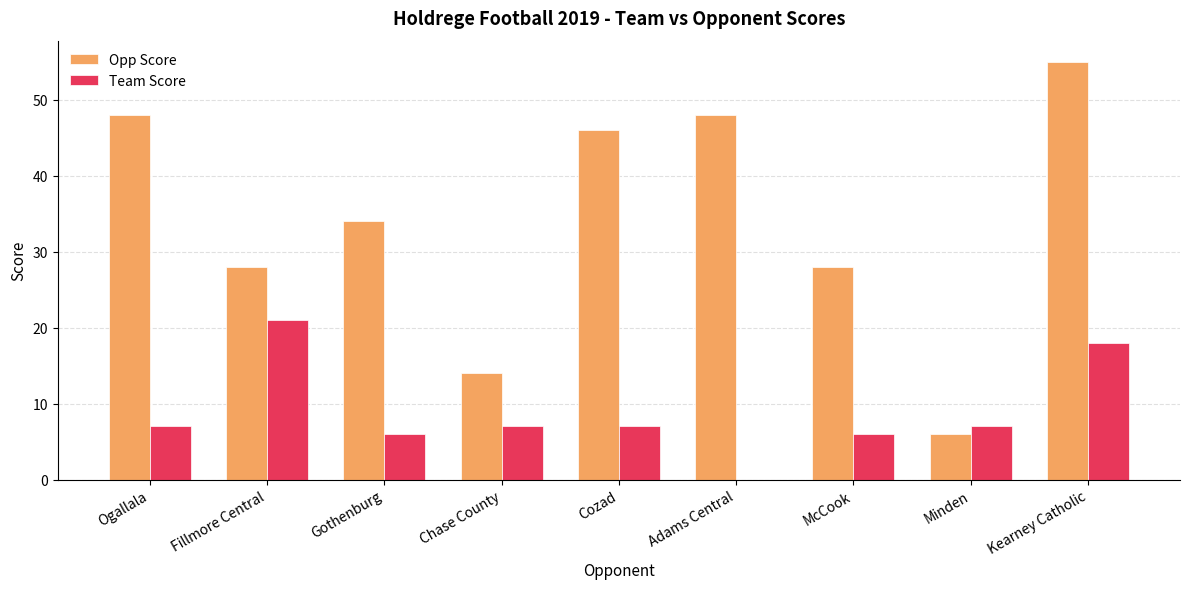

What are all the series names shown in the legend?

Opp Score, Team Score